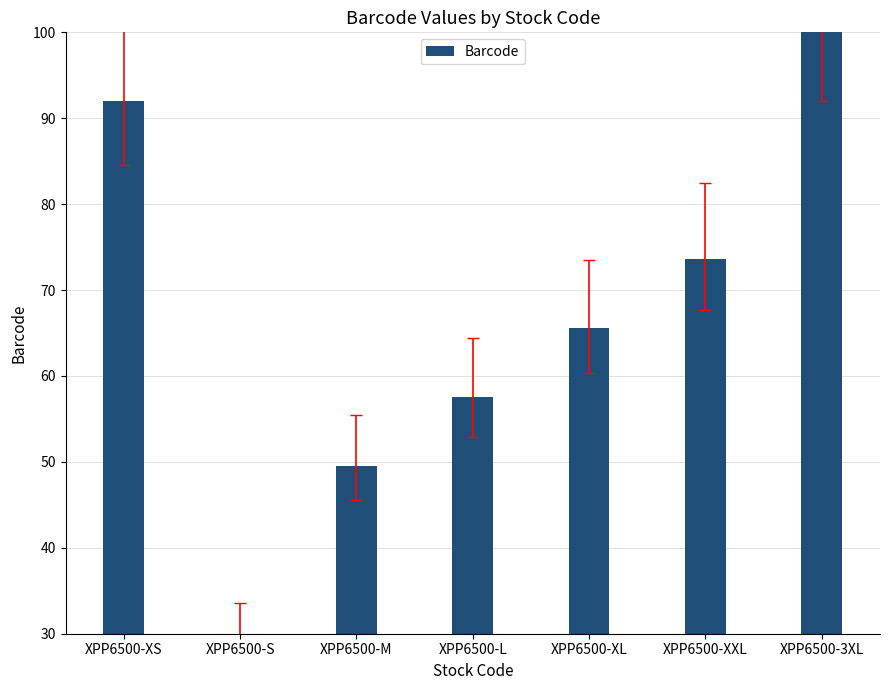

What is the smallest value displayed?

30.0